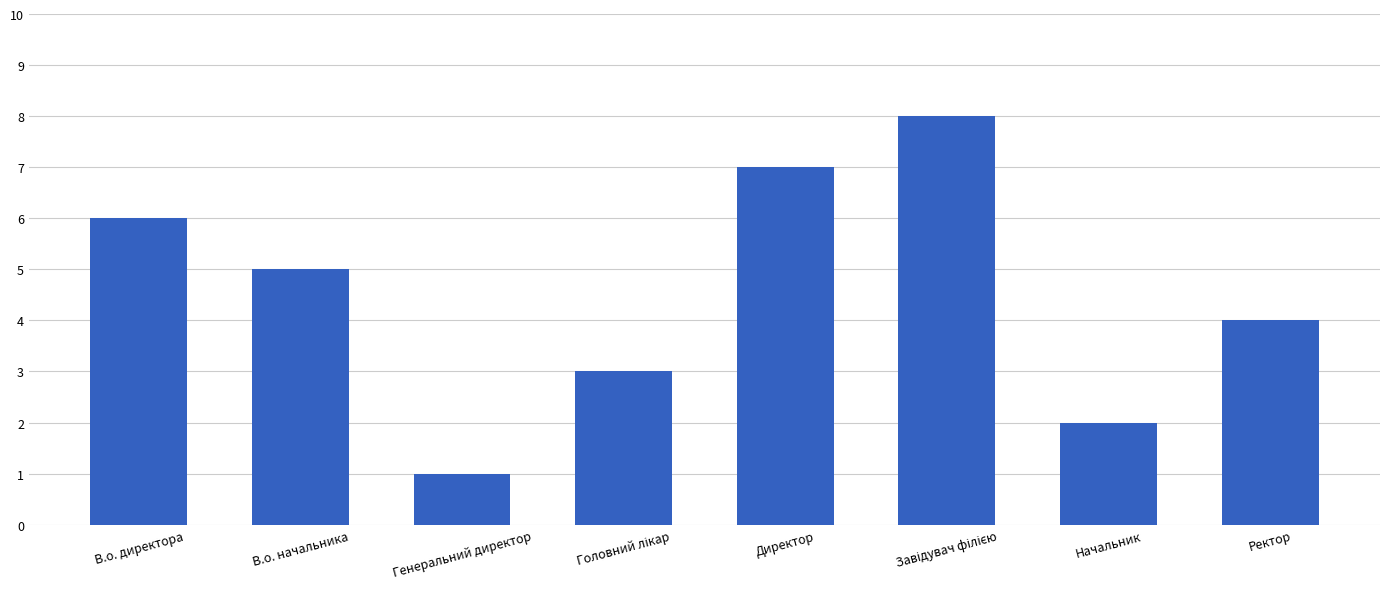

Reading left to right, extract all data points from this chart.

6	5	1	3	7	8	2	4